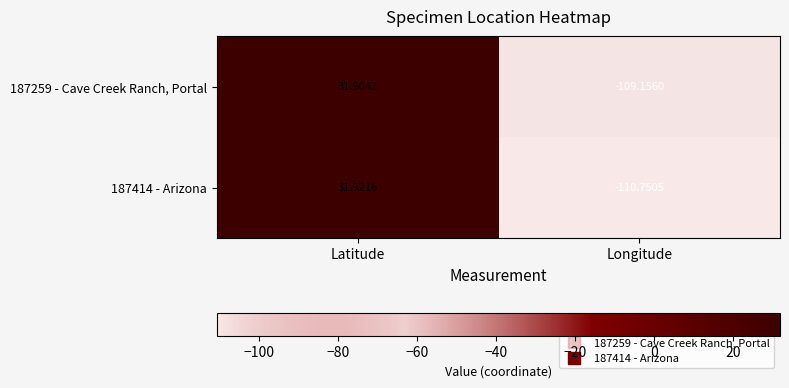

List the labels in order of 187414 - Arizona value, smallest first.

Longitude, Latitude